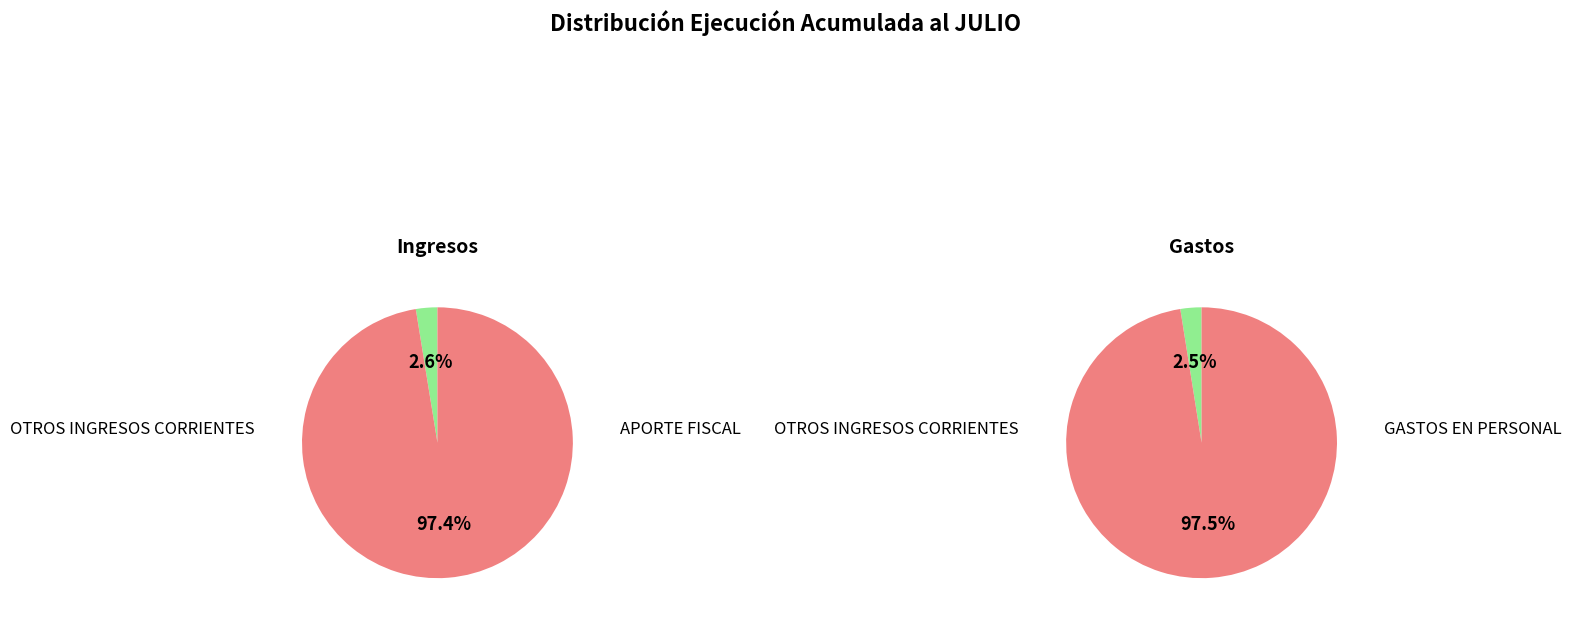

Does OTROS INGRESOS CORRIENTES represent more than half of the total?

No